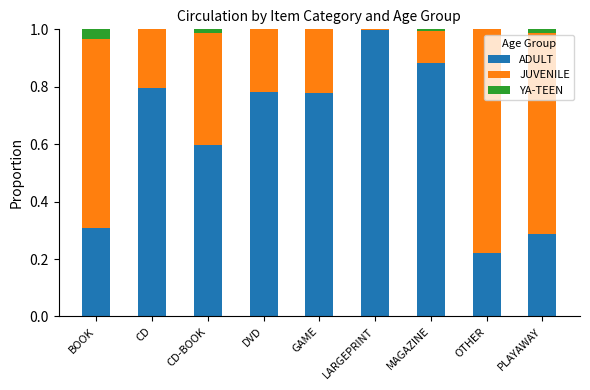

Are the bars grouped side by side (vs. stacked)?

No